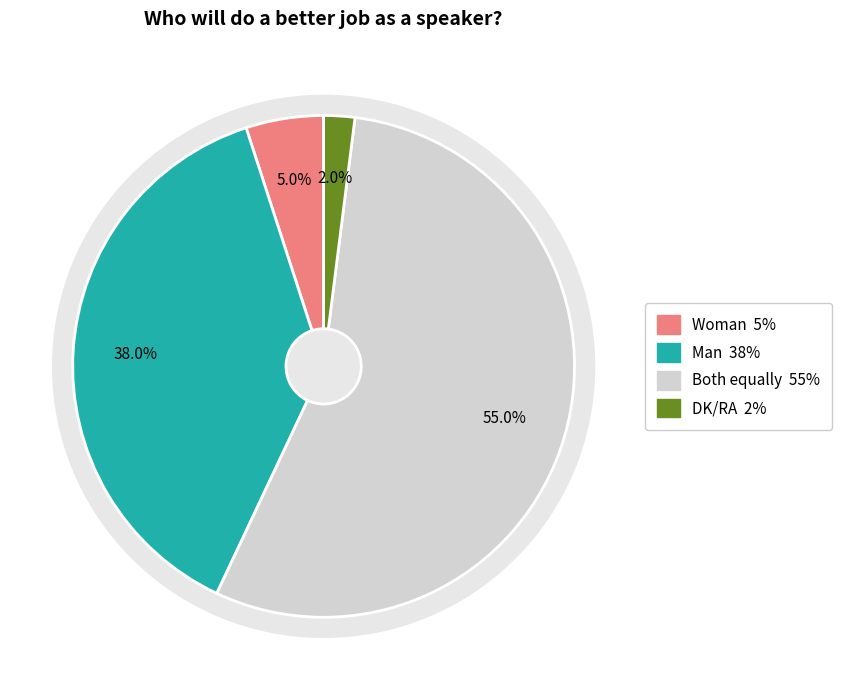

What is the change in value from Woman to DK/RA?

-3